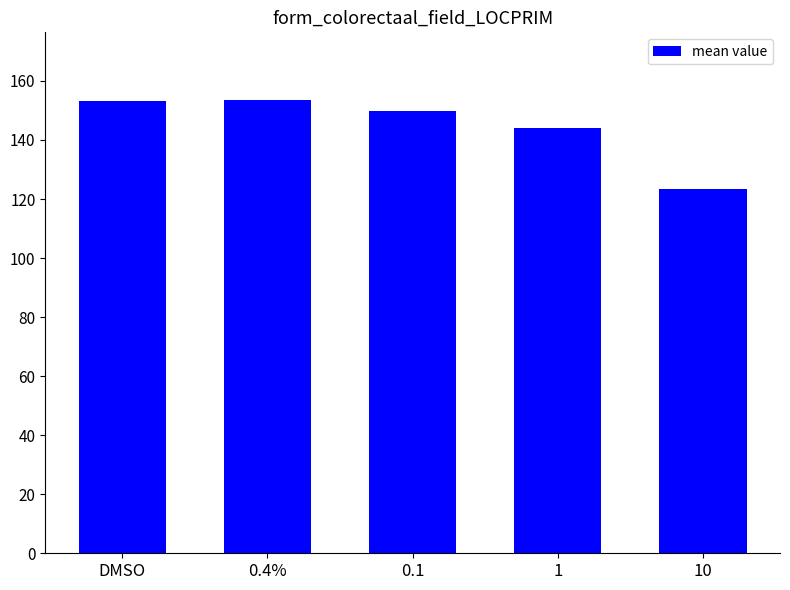

What is the difference between the maximum and minimum values?

30.0